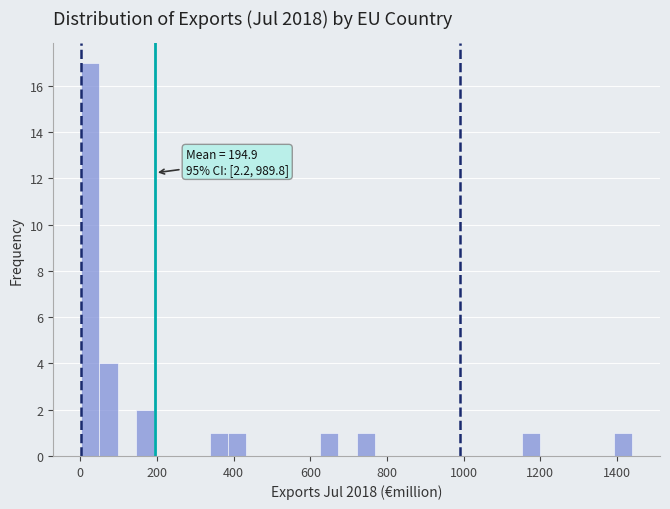

Around what value on the x-axis is the tallest bar? Give the approximate position of its centre, as read against the axis.

20